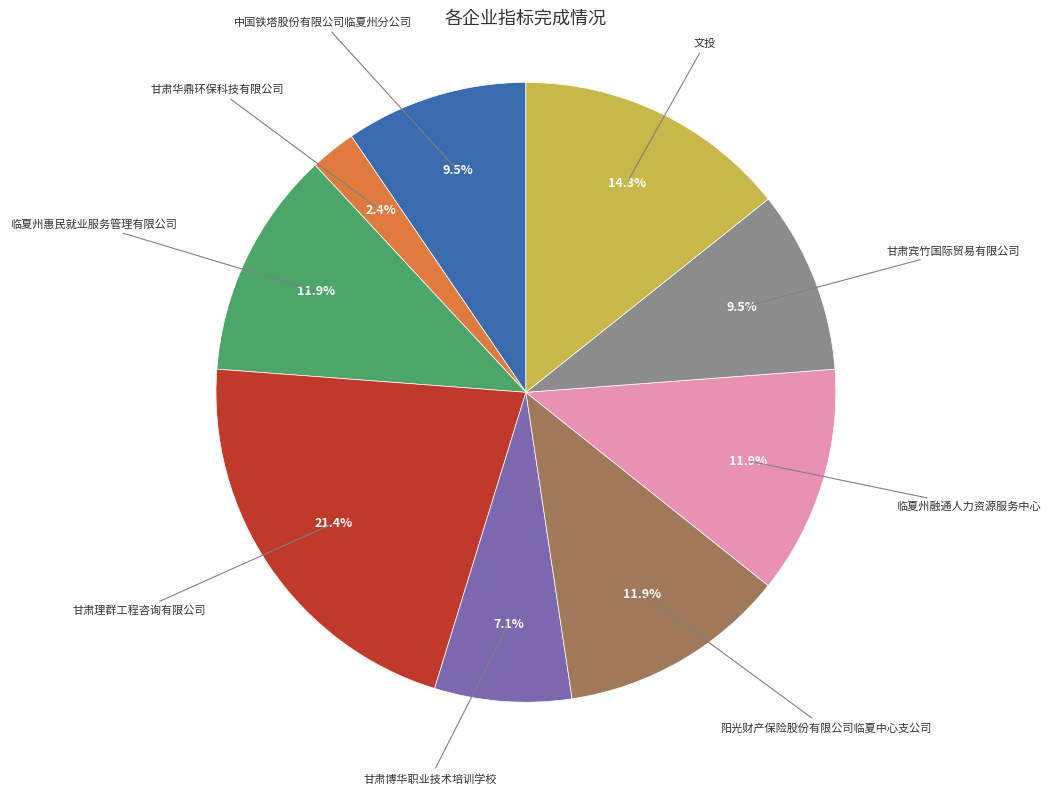

Is there any slice that represents more than half of the pie?

No